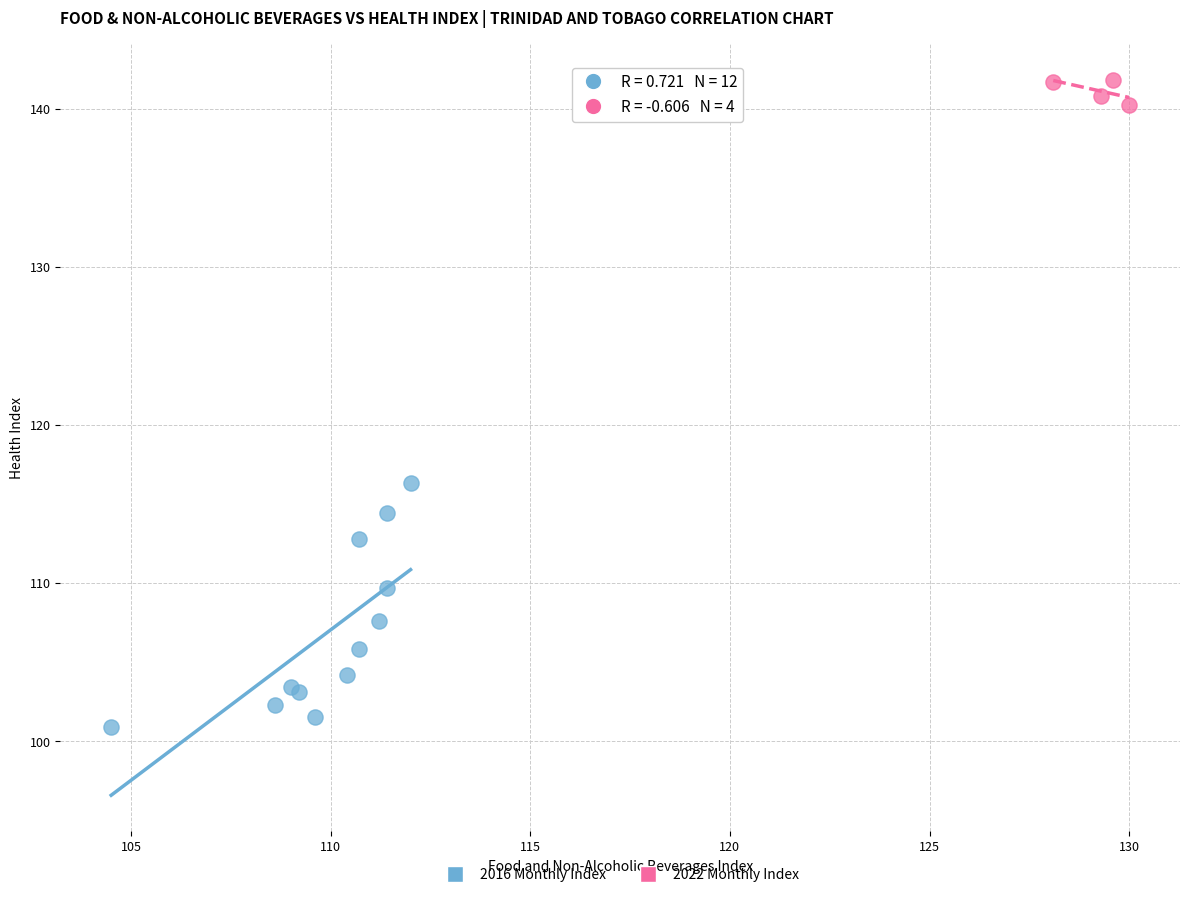

Which series reaches the minimum Y coordinate?

2016 Monthly Index